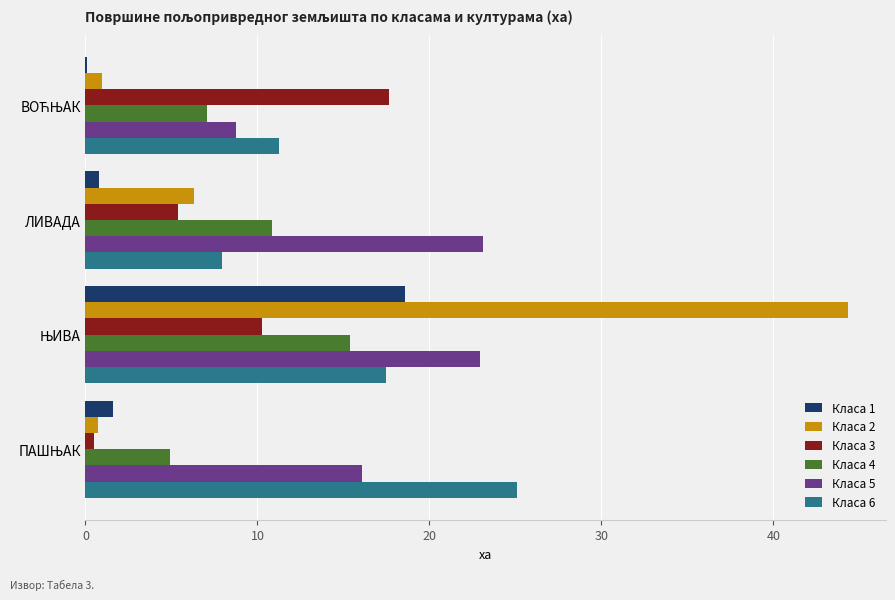

Count the number of data series in this chart.

6